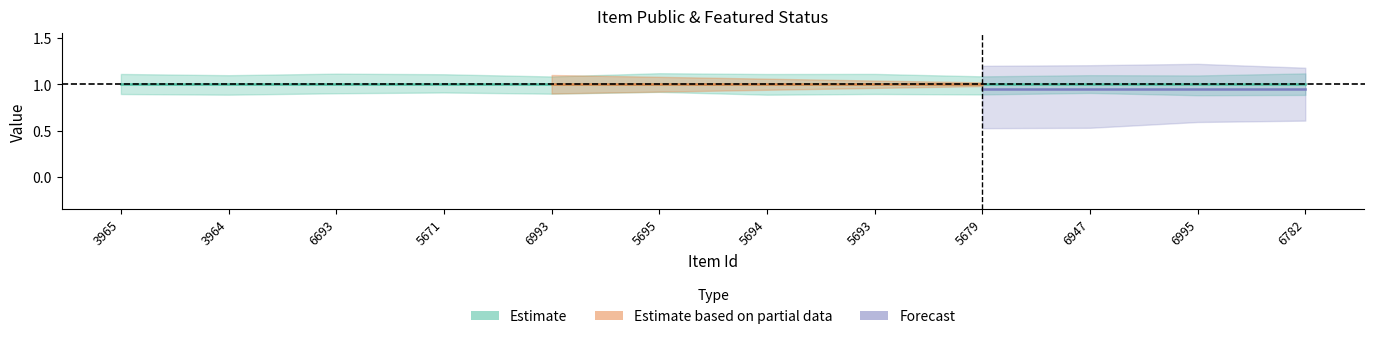

Does the chart display data point markers on the line(s)?

No